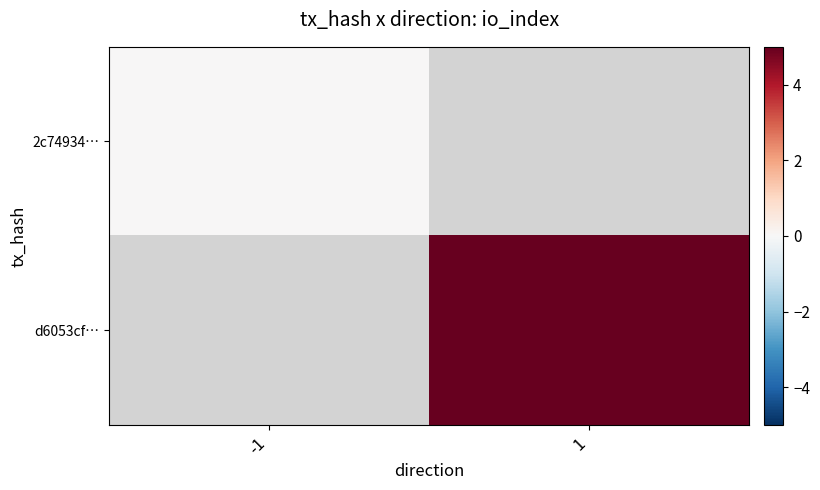

Is the value of d6053cf… at -1 greater than the value of 2c74934… at -1?

No